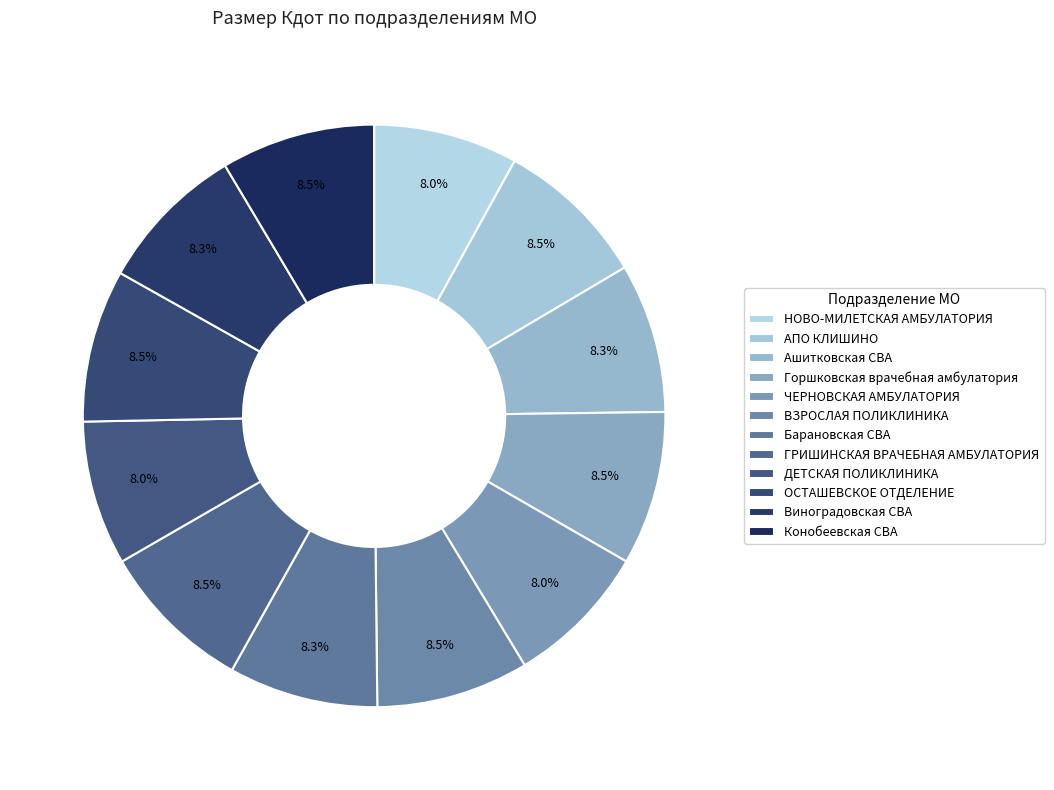

Is it true that ЧЕРНОВСКАЯ АМБУЛАТОРИЯ is 8% of the pie?

True